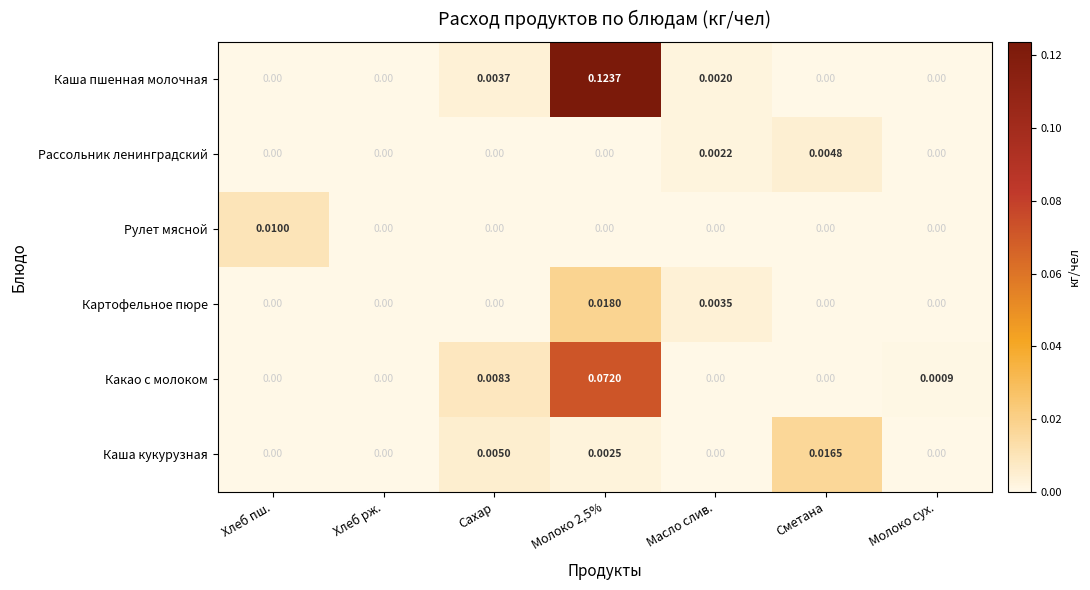

How many distinct data groups are displayed?

6